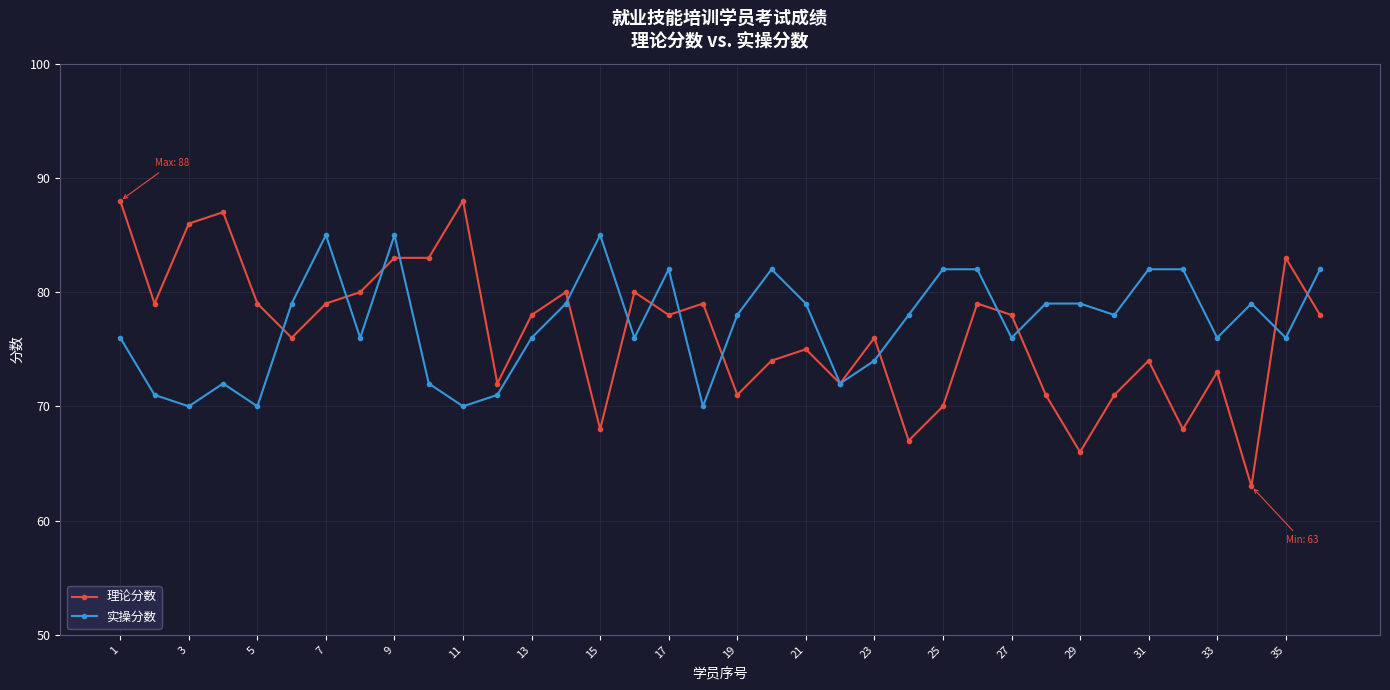

How many lines are shown in the chart?

2